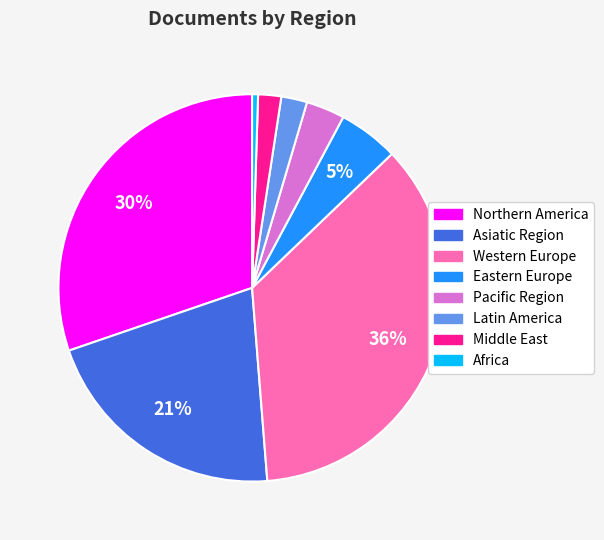

To the nearest percent, what is the average slice percentage?

12%